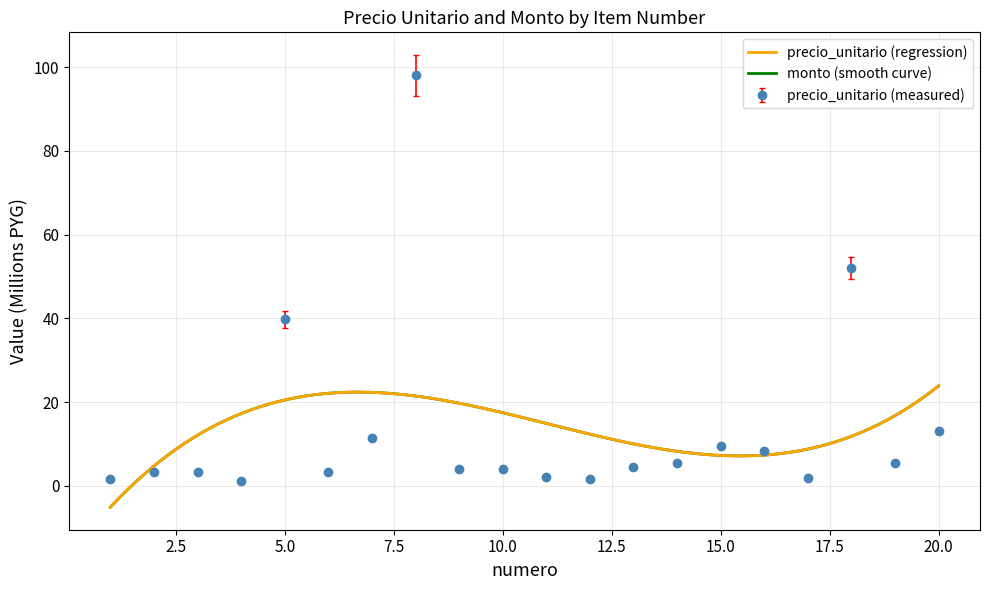

What is the maximum value shown in the chart?

98.0